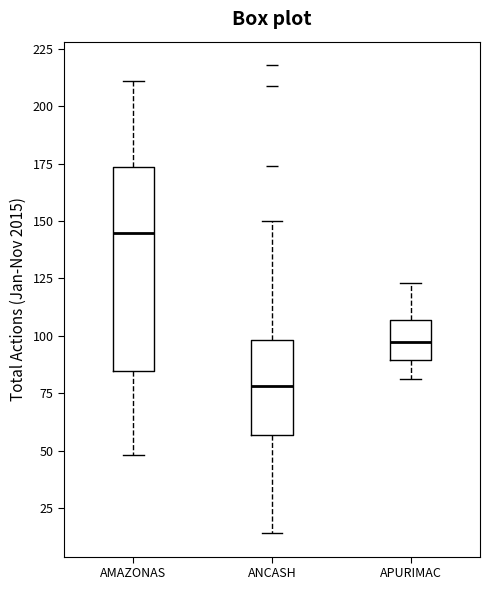

Where is the lower edge of the box for AMAZONAS on the y-axis? The values are not printed on the chart, so give them approximately, as read against the axis.

85